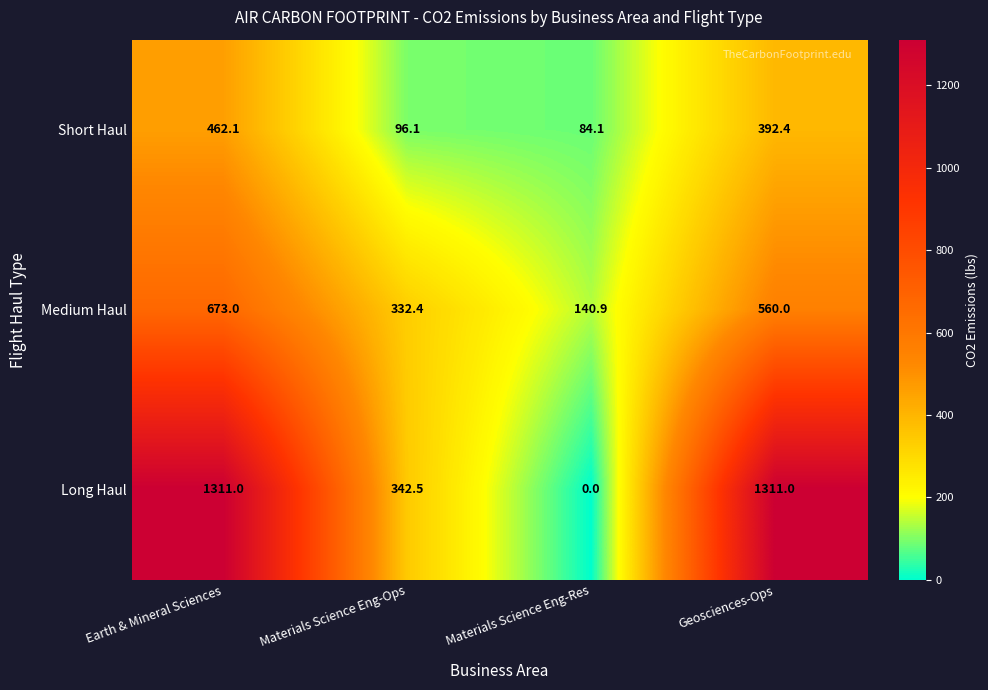

Which series has the largest range (max minus min)?

Long Haul